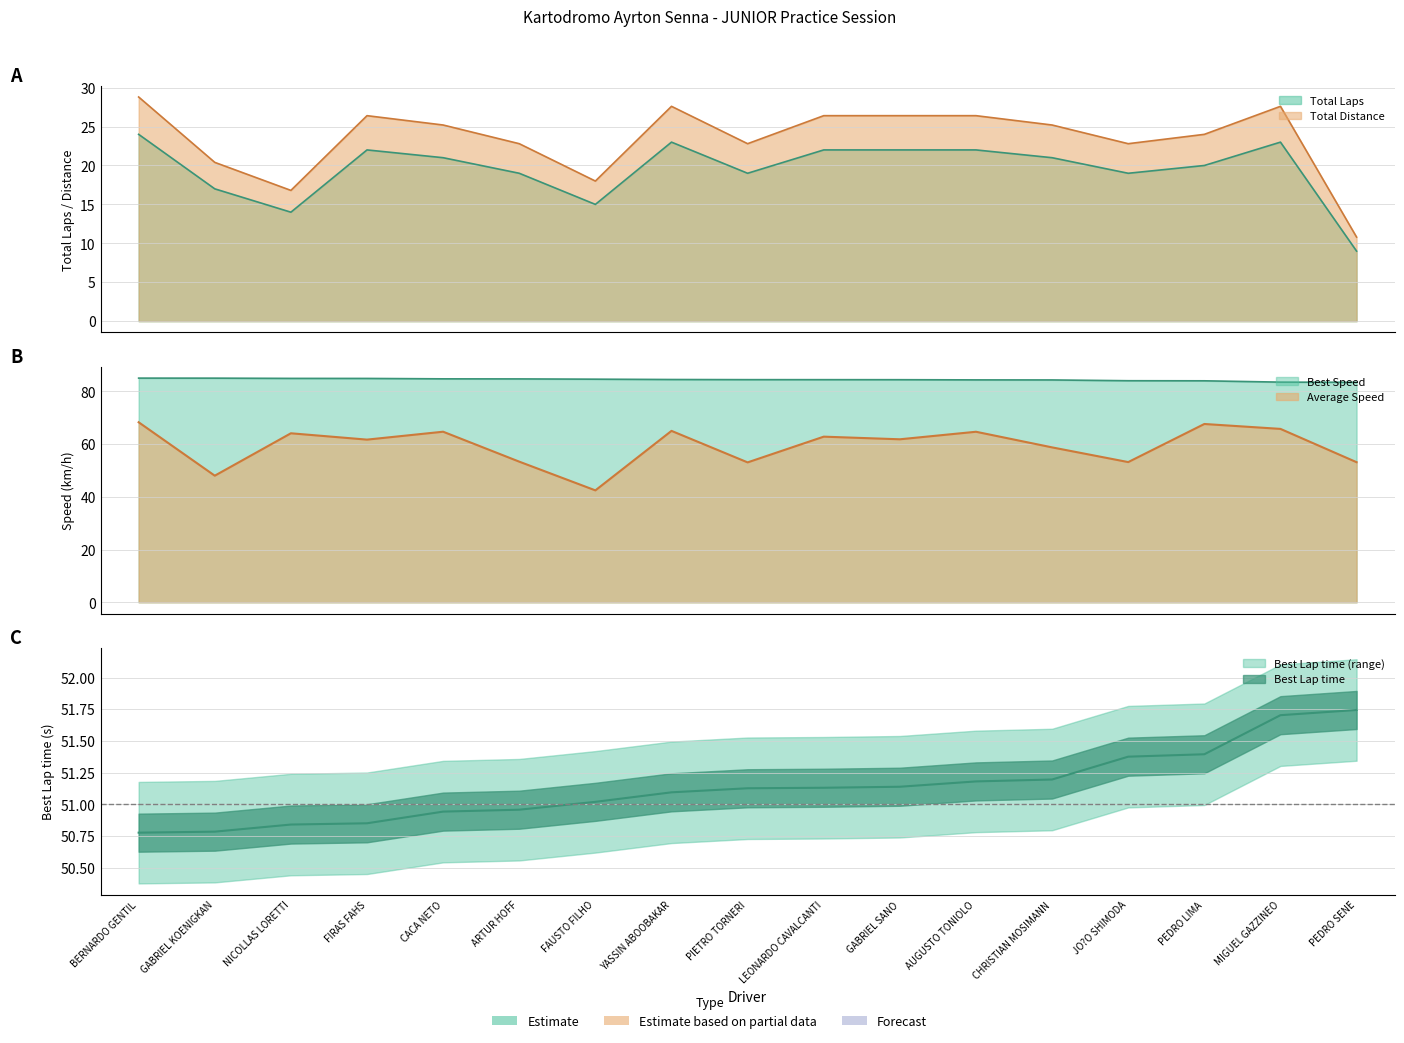

Rank the categories by Total Distance value from highest to lowest.

BERNARDO GENTIL, YASSIN ABOOBAKAR, MIGUEL GAZZINEO, FIRAS FAHS, LEONARDO CAVALCANTI, GABRIEL SANO, AUGUSTO TONIOLO, CACA NETO, CHRISTIAN MOSIMANN, PEDRO LIMA, ARTUR HOFF, PIETRO TORNERI, JO?O SHIMODA, GABRIEL KOENIGKAN, FAUSTO FILHO, NICOLLAS LORETTI, PEDRO SENE